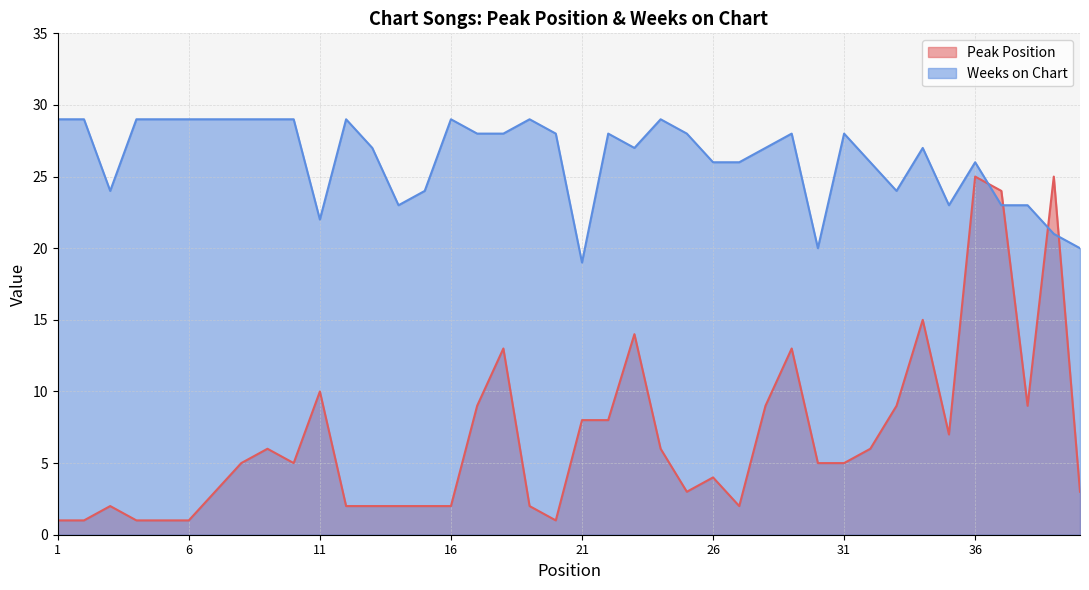

Reading left to right, extract all data points from this chart.

Peak Position: 1	1	2	1	1	1	3	5	6	5	10	2	2	2	2	2	9	13	2	1	8	8	14	6	3	4	2	9	13	5	5	6	9	15	7	25	24	9	25	3
Weeks on Chart: 29	29	24	29	29	29	29	29	29	29	22	29	27	23	24	29	28	28	29	28	19	28	27	29	28	26	26	27	28	20	28	26	24	27	23	26	23	23	21	20